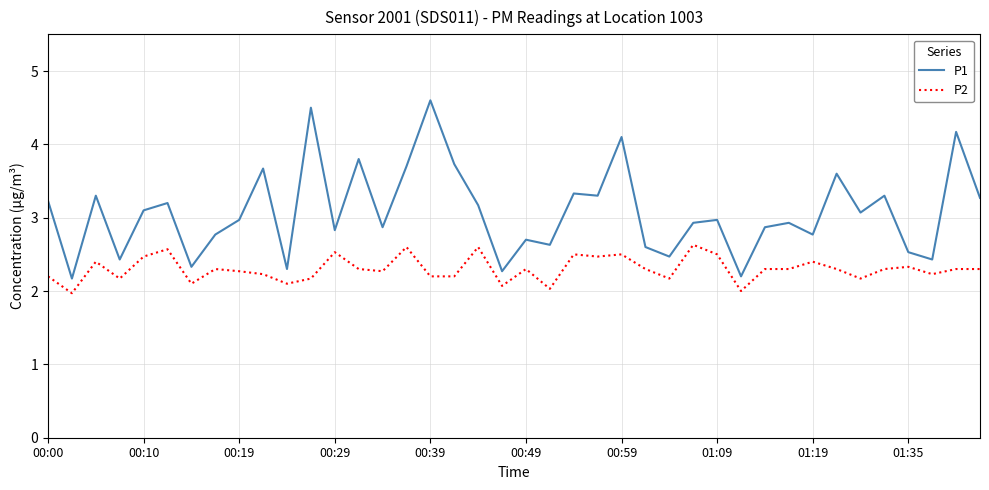

True or false: P2 and P1 intersect in this chart.

False